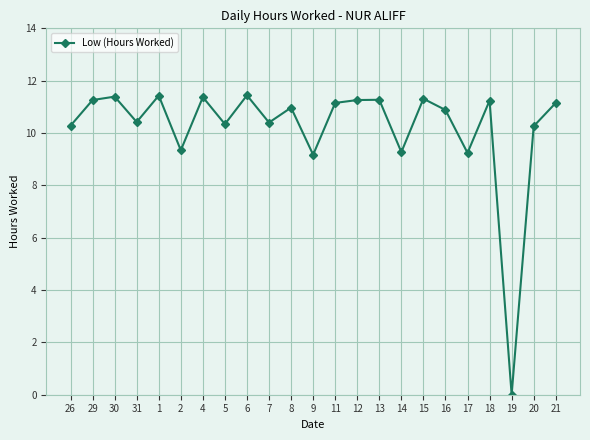

Where does the data first go above 10?

26